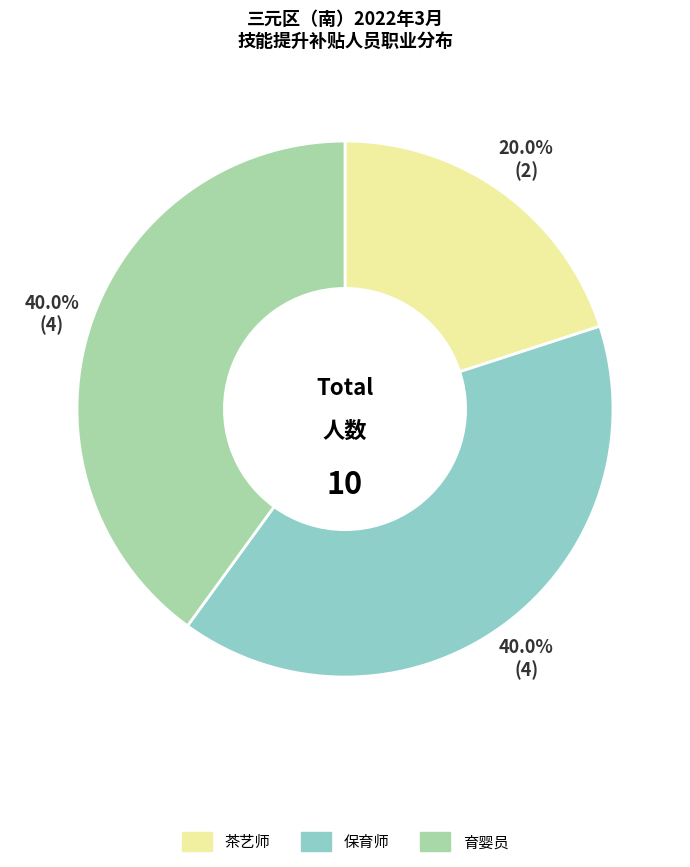

Approximately how many times larger is the value at 茶艺师 compared to 育婴员?

0.5